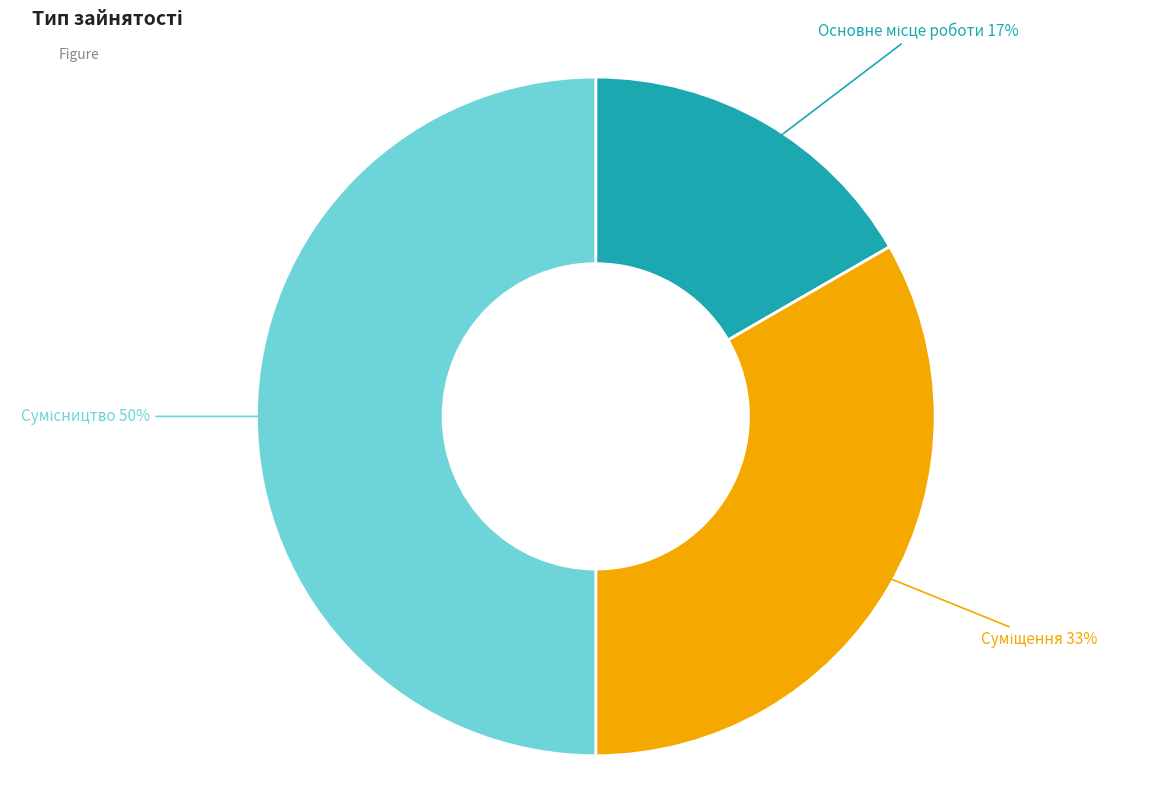

Which slice is the largest?

Сумісництво